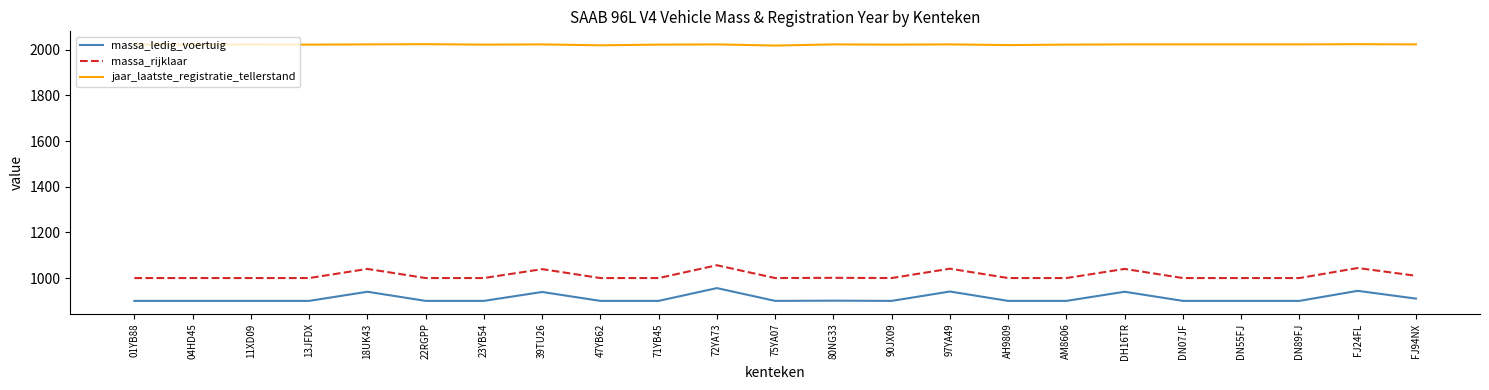

The massa_rijklaar series shows 1668 at DN07JF. True or false?

False